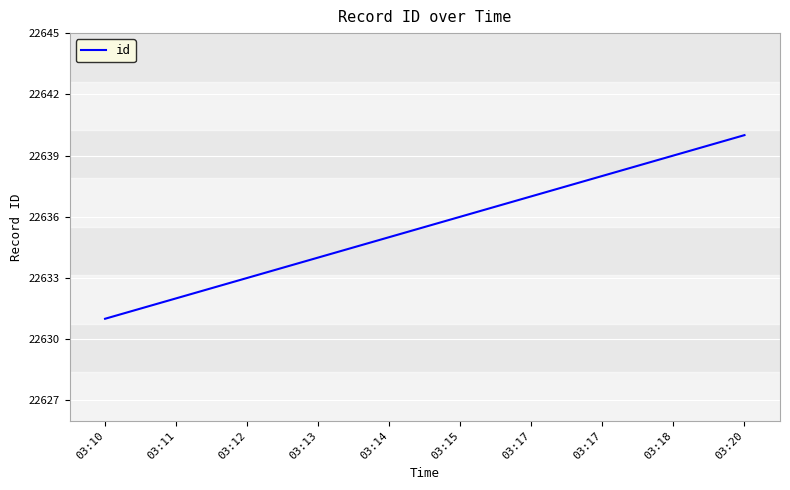

Does the chart have visible grid lines?

Yes